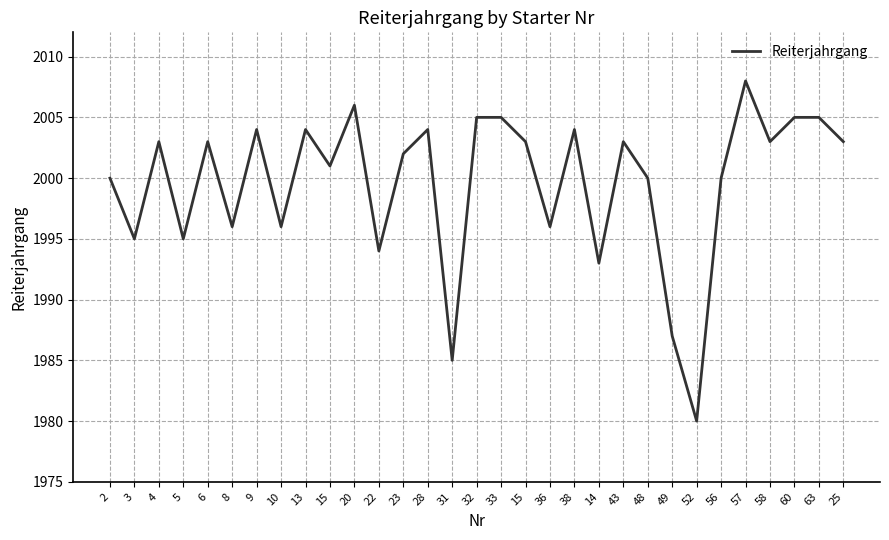

How many lines are shown in the chart?

1